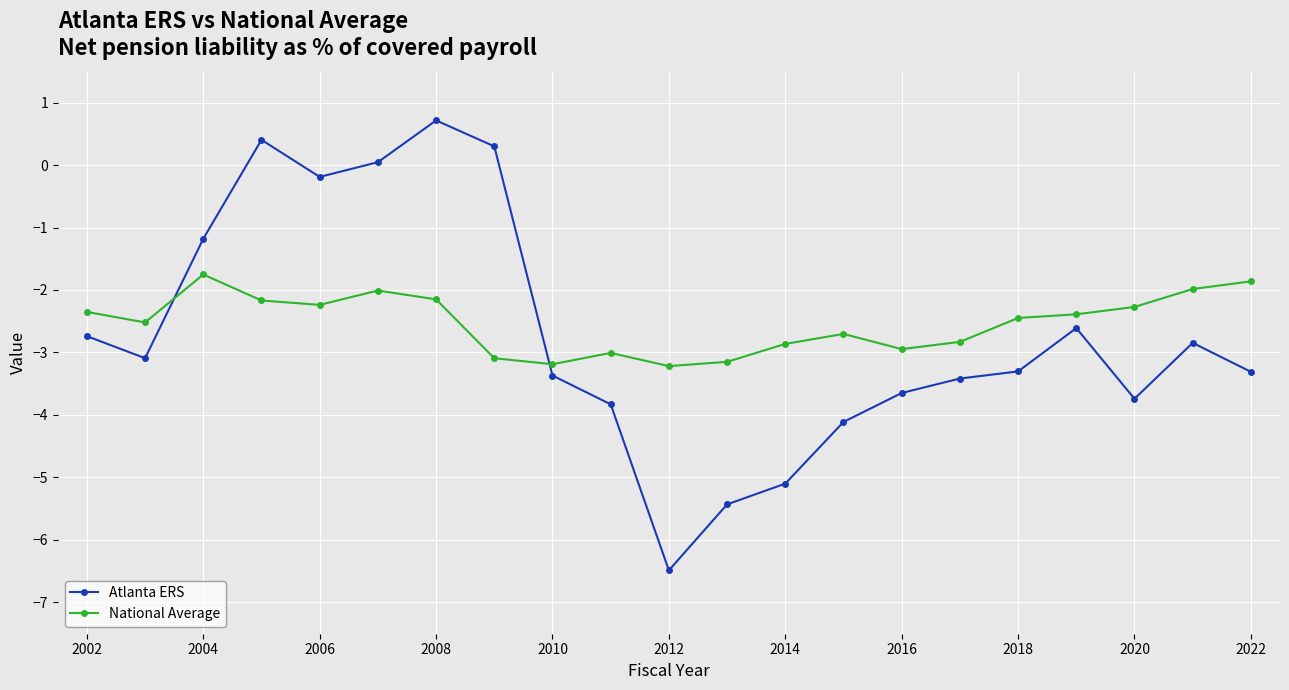

What is the average value of the Atlanta ERS series?

-2.7